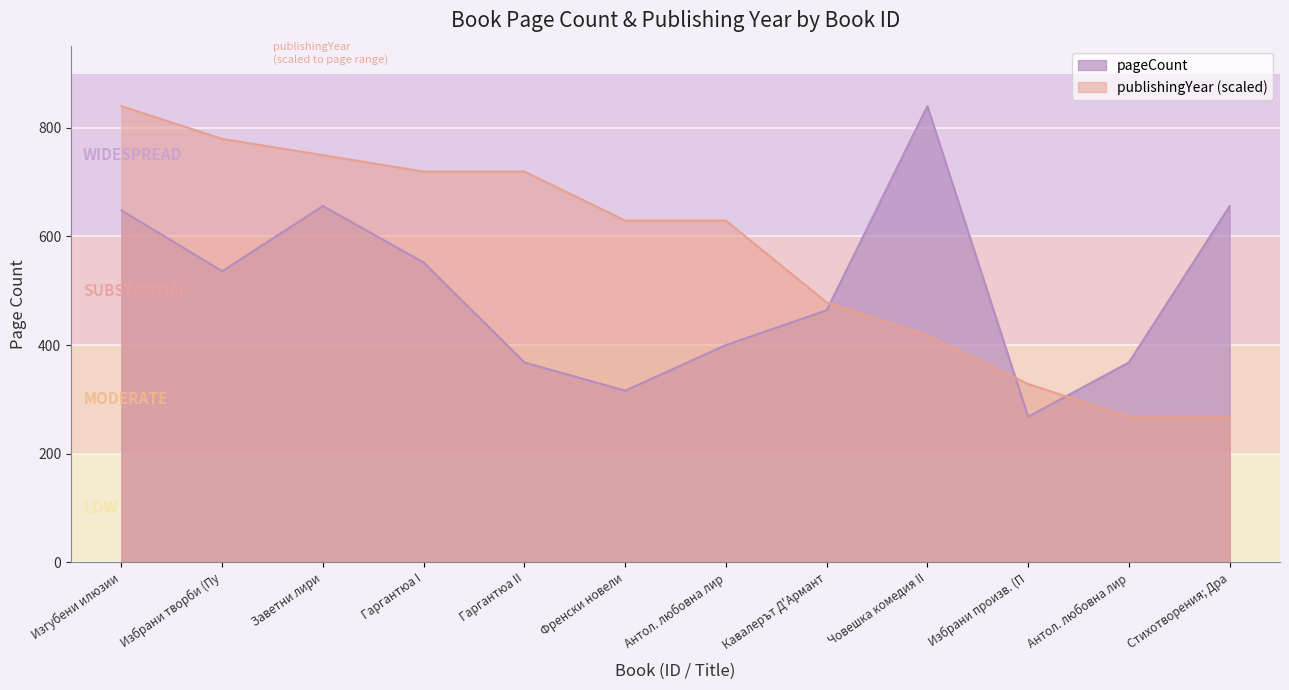

Which series has the widest spread of values?

pageCount